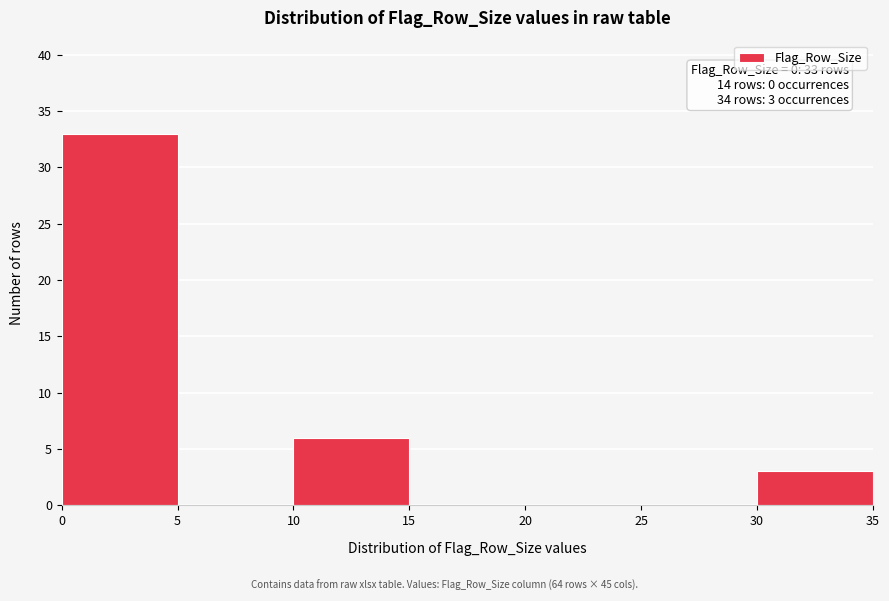

Over which range of the x-axis is the bar tallest?

0 to 5